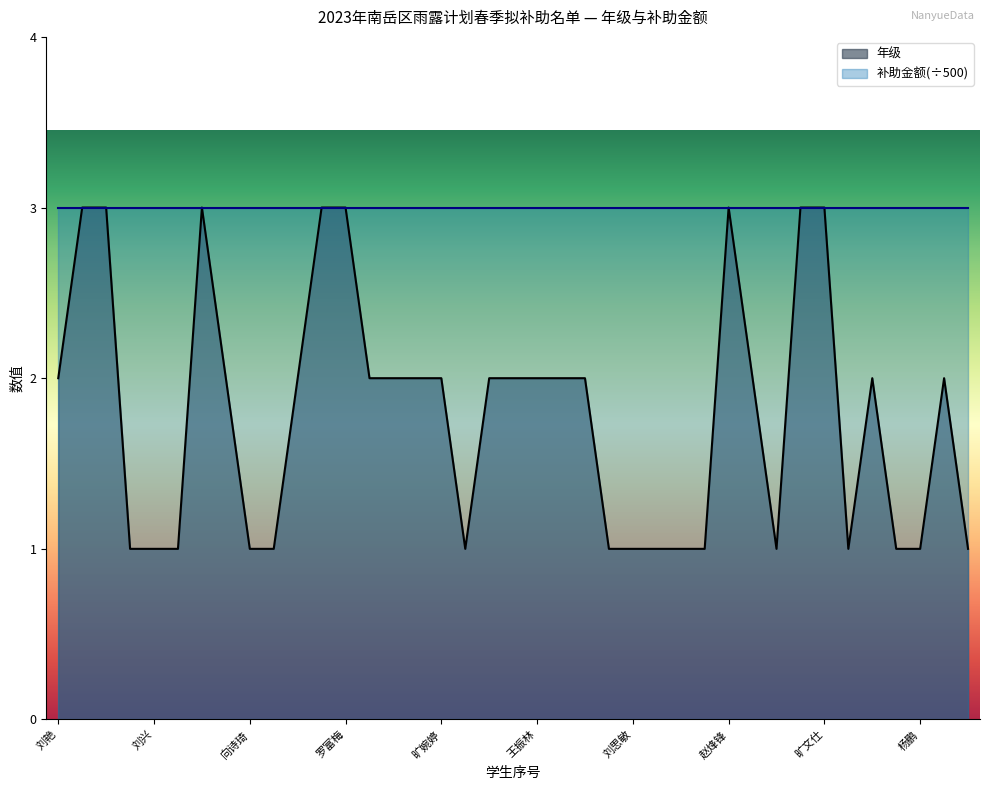

Reading left to right, what are all the values shown in this chart?

2	3	3	1	1	1	3	2	1	1	2	3	3	2	2	2	2	1	2	2	2	2	2	1	1	1	1	1	3	2	1	3	3	1	2	1	1	2	1